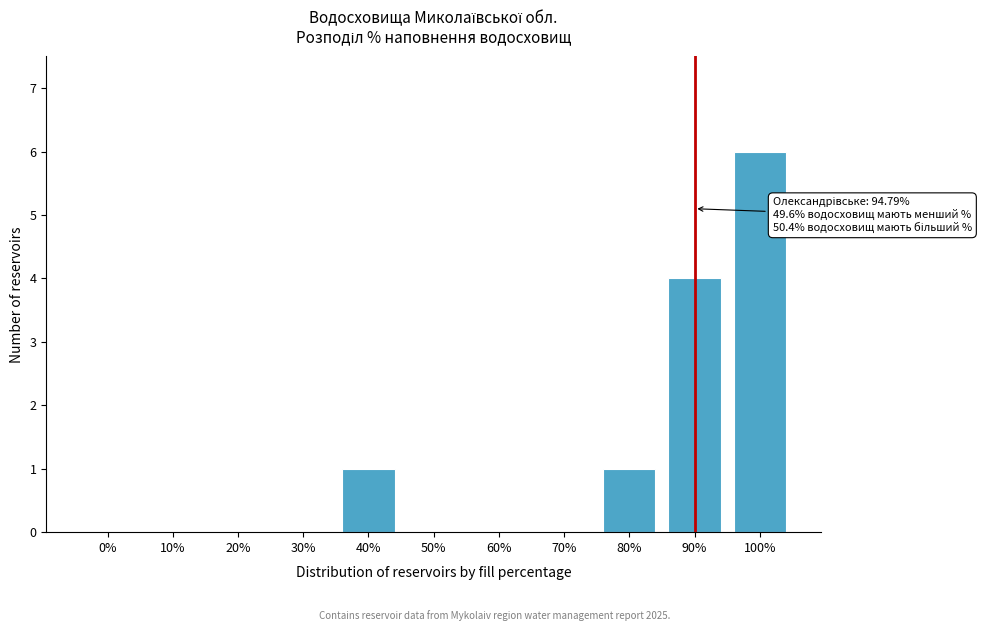

Reading left to right, extract all data points from this chart.

0%=0	10%=0	20%=0	30%=0	40%=1	50%=0	60%=0	70%=0	80%=1	90%=4	100%=6